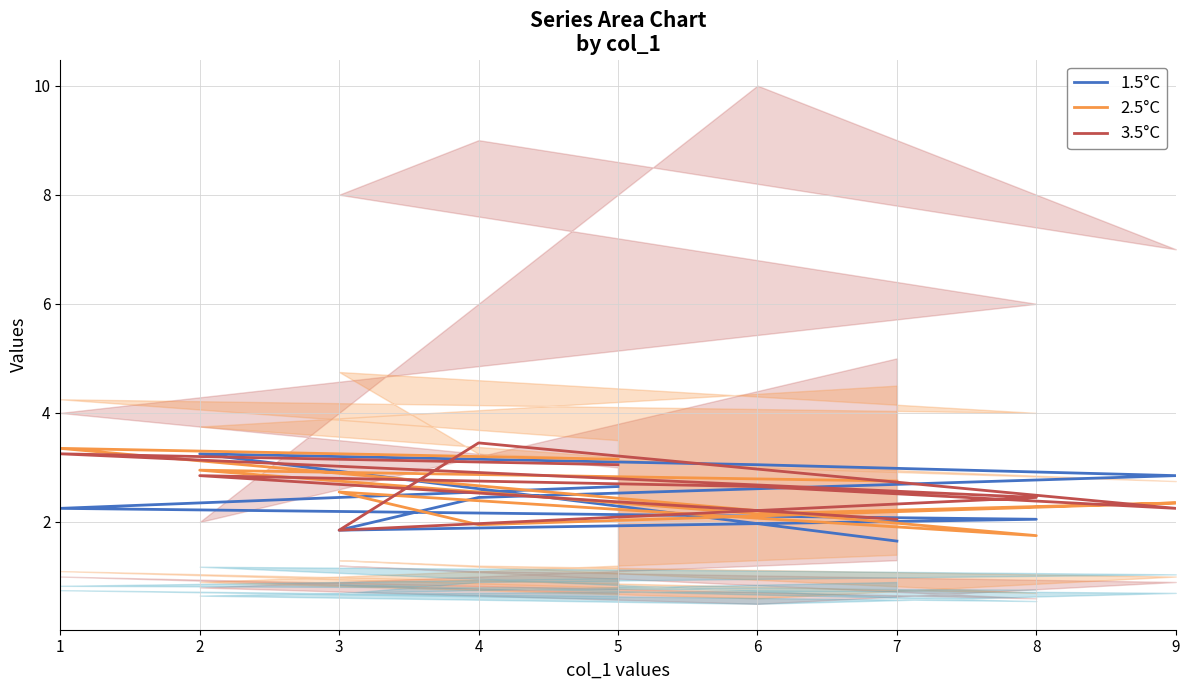

What is the sum of all 3.5°C values?

23.8